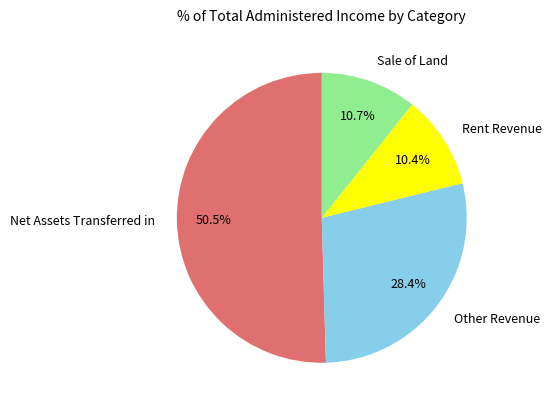

The Rent Revenue slice represents 10% of the pie. True or false?

True